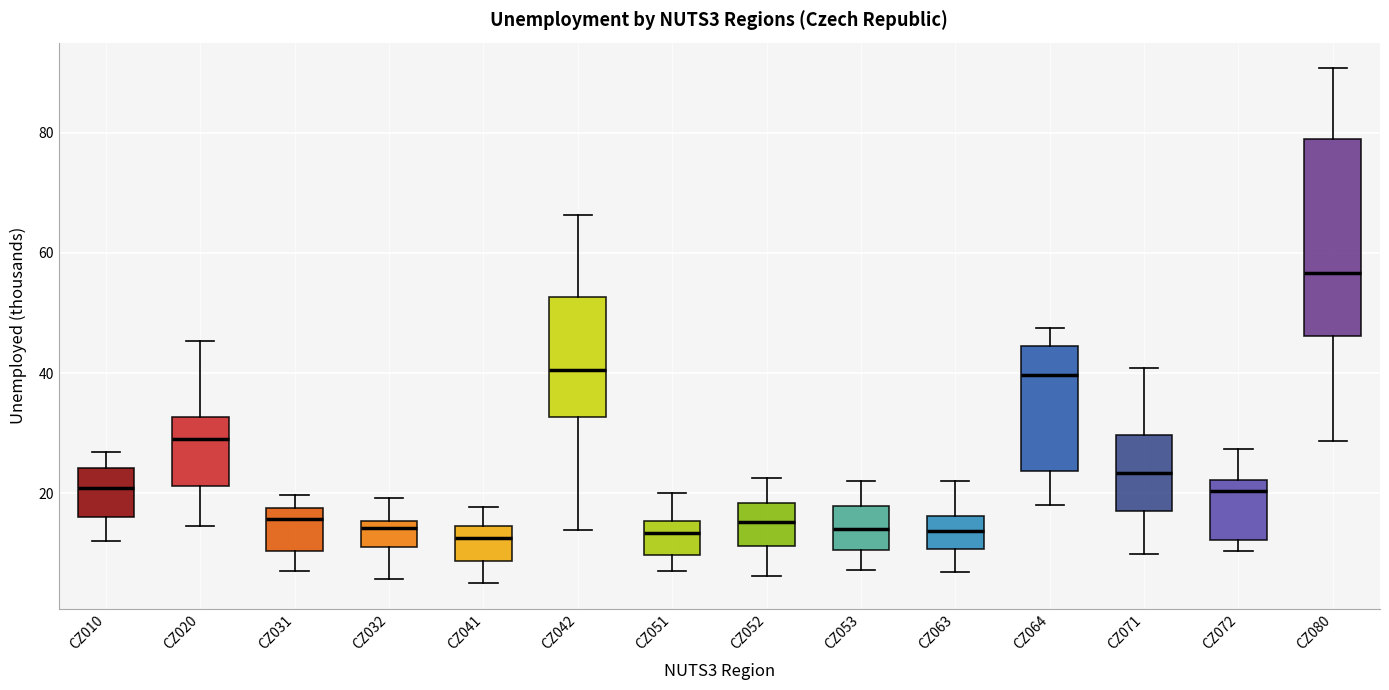

Reading left to right, transcribe this box plot: for each box, give where its median line is, the range the box spans, and where its two whiskers end, as read against the y-axis. The values are not printed on the chart, so give them approximately, as read against the axis.

CZ010: median 20, box 16 to 24, whiskers 12 to 26
CZ020: median 30, box 22 to 32, whiskers 14 to 46
CZ031: median 16, box 10 to 18, whiskers 8 to 20
CZ032: median 14, box 12 to 16, whiskers 6 to 20
CZ041: median 12, box 8 to 14, whiskers 6 to 18
CZ042: median 40, box 32 to 52, whiskers 14 to 66
CZ051: median 14, box 10 to 16, whiskers 8 to 20
CZ052: median 16, box 12 to 18, whiskers 6 to 22
CZ053: median 14, box 10 to 18, whiskers 8 to 22
CZ063: median 14, box 10 to 16, whiskers 6 to 22
CZ064: median 40, box 24 to 44, whiskers 18 to 48
CZ071: median 24, box 18 to 30, whiskers 10 to 40
CZ072: median 20, box 12 to 22, whiskers 10 to 28
CZ080: median 56, box 46 to 78, whiskers 28 to 90